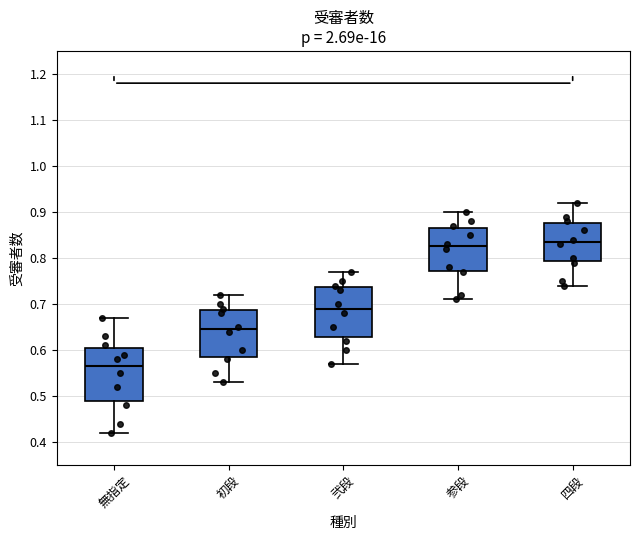

Reading left to right, read every box against the y-axis: the position of its median line, the range the box covers, and the ends of its whiskers. The values are not printed on the chart, so give them approximately, as read against the axis.

無指定: median 0.57, box 0.49 to 0.61, whiskers 0.42 to 0.67
初段: median 0.65, box 0.59 to 0.69, whiskers 0.53 to 0.72
弐段: median 0.69, box 0.63 to 0.74, whiskers 0.57 to 0.77
参段: median 0.83, box 0.77 to 0.87, whiskers 0.71 to 0.90
四段: median 0.84, box 0.79 to 0.88, whiskers 0.74 to 0.92